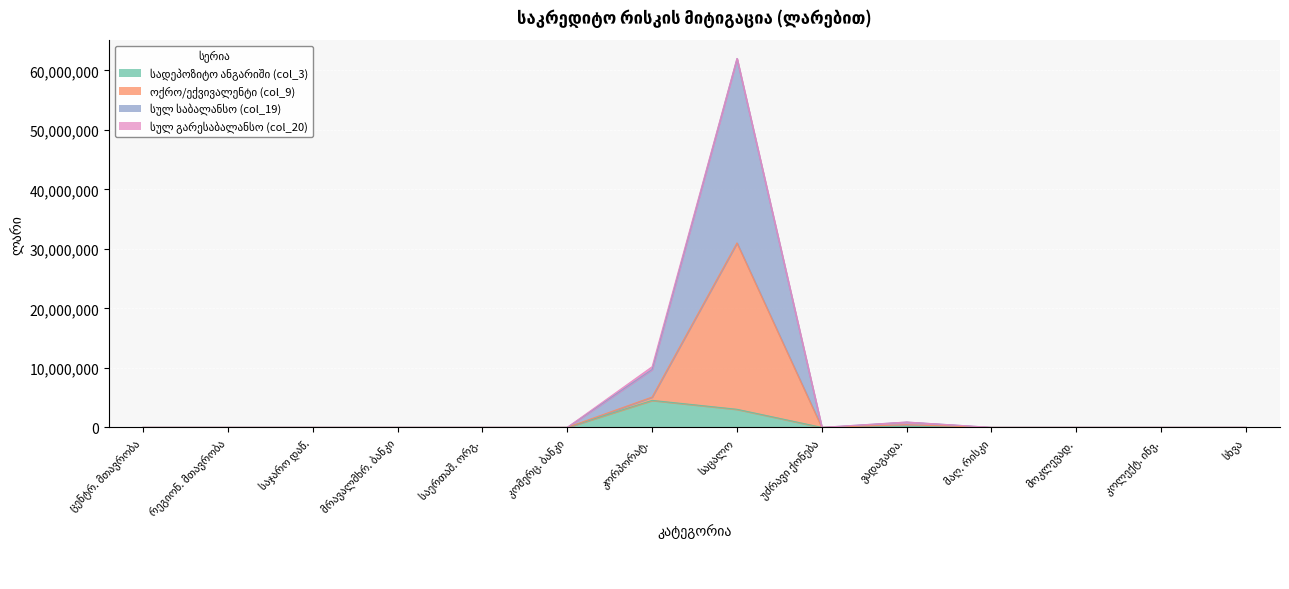

What is the greatest value displayed?

61966220.6